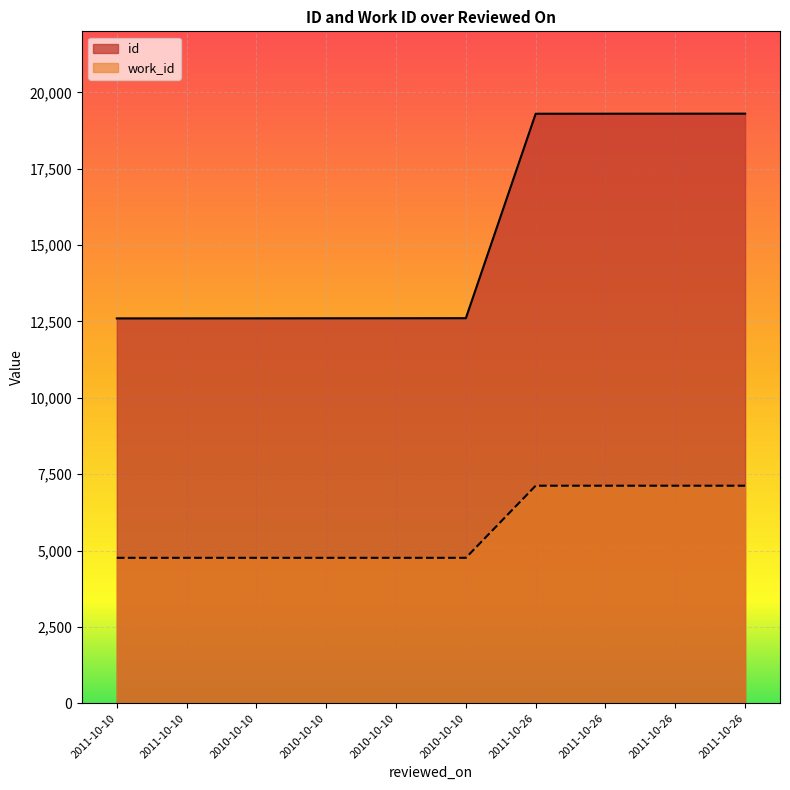

What is the sum of all work_id values?

57064